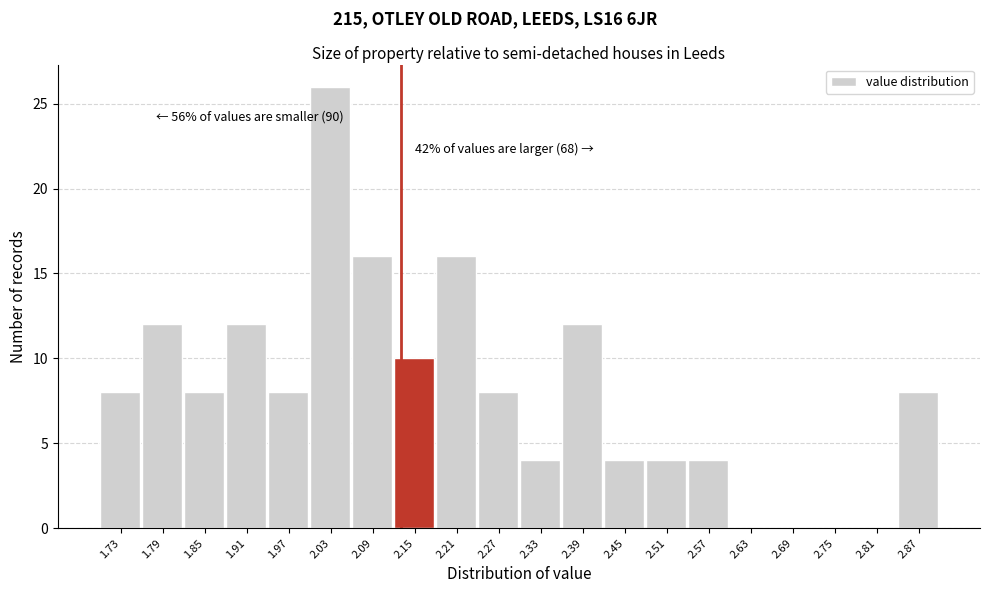

Which range on the x-axis has the tallest bar?

2.00 to 2.06